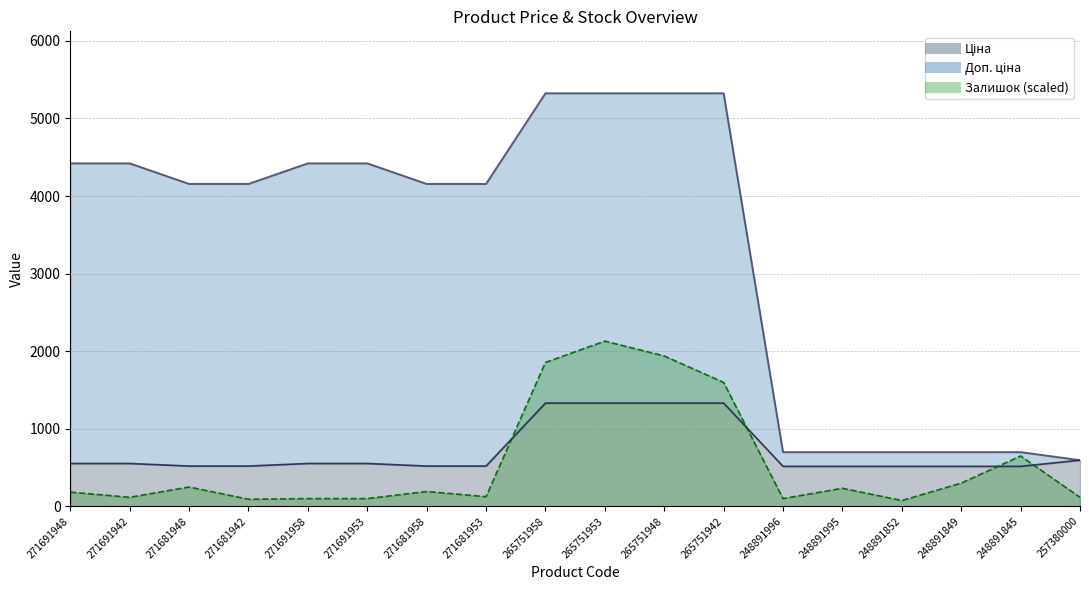

What is the difference between the highest and lowest values at 271681953?

4031.5